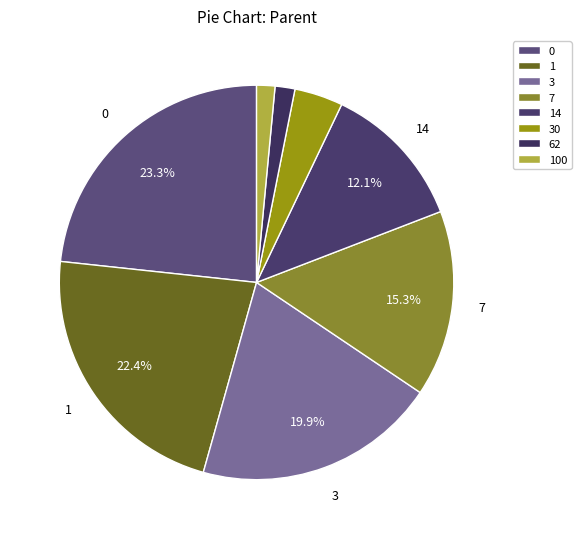

What is the ratio of the value at 7 to the value at 0?

0.7